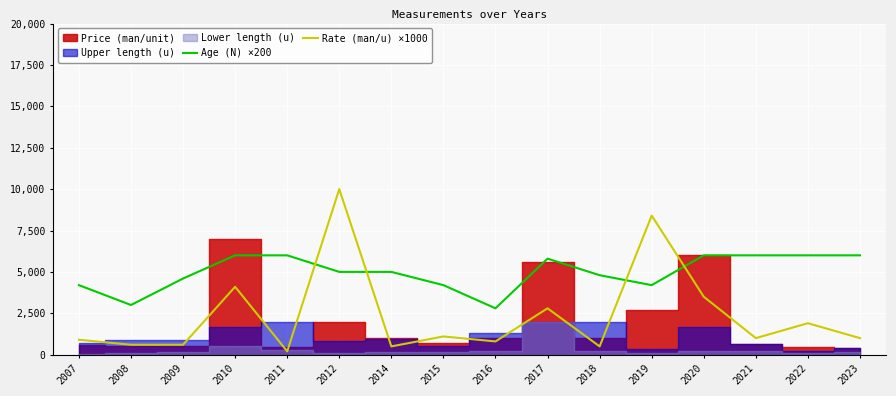

True or false: Rate (man/u) ×1000 has a value of 600 at 2008.

True